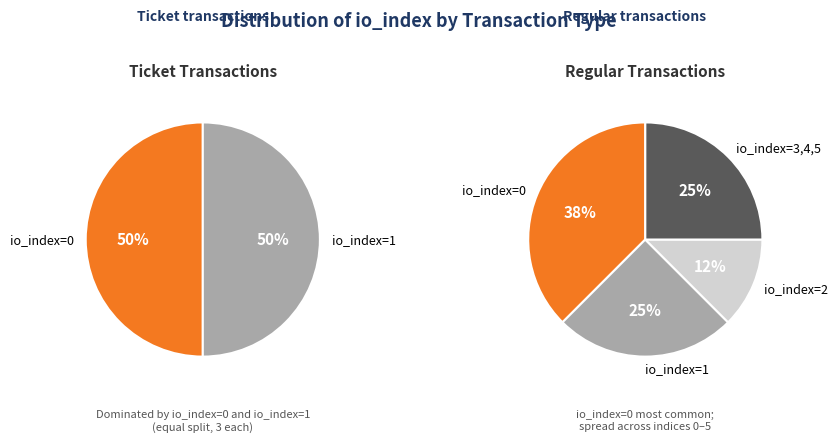

How many segments does this pie chart have?

6